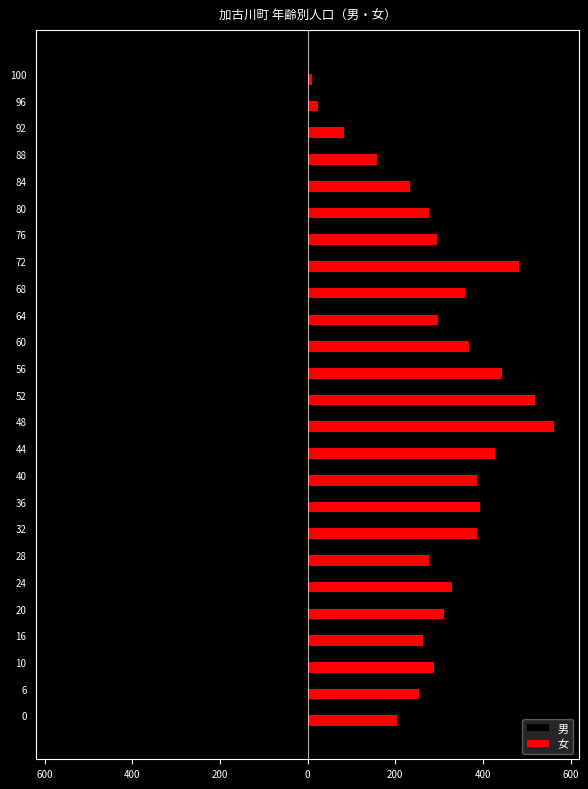

What is the value of the 男 bar at the 16th from the left?

-284